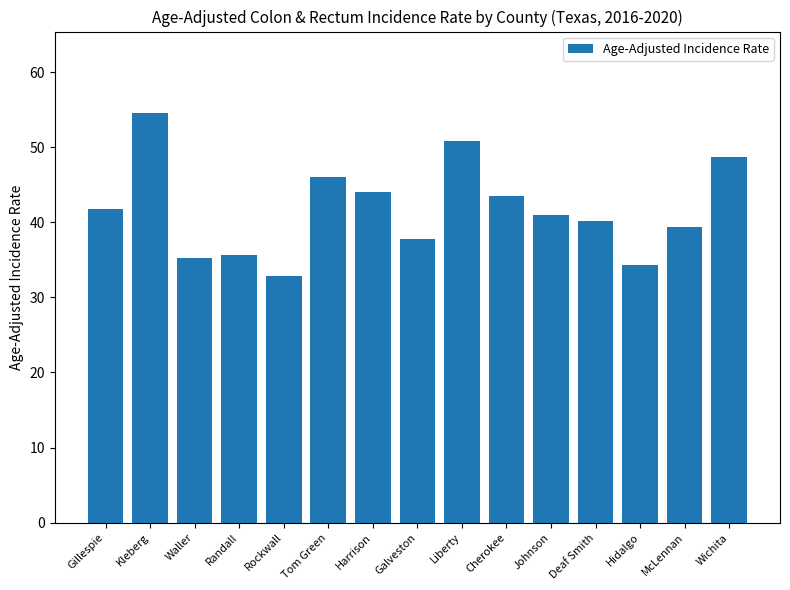

True or false: the data shows 35.3 at Waller.

True